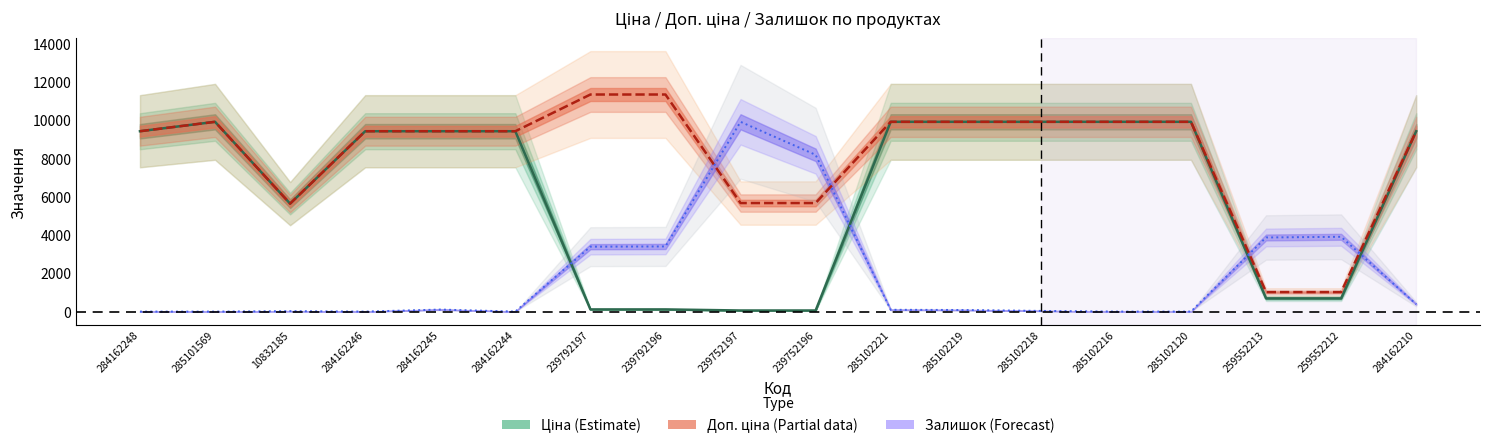

At which category is the sum across all series the highest?

285102221